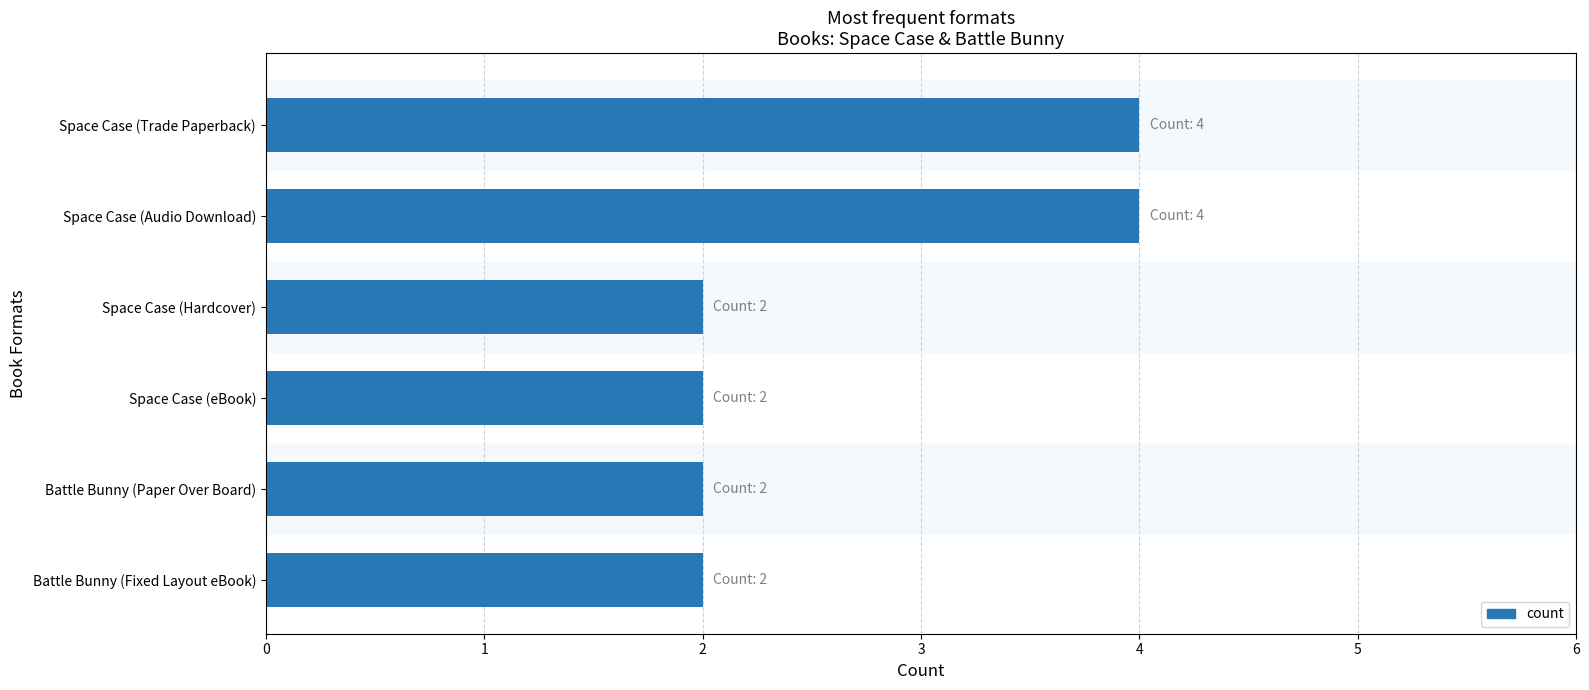

What is the minimum value shown in the chart?

2